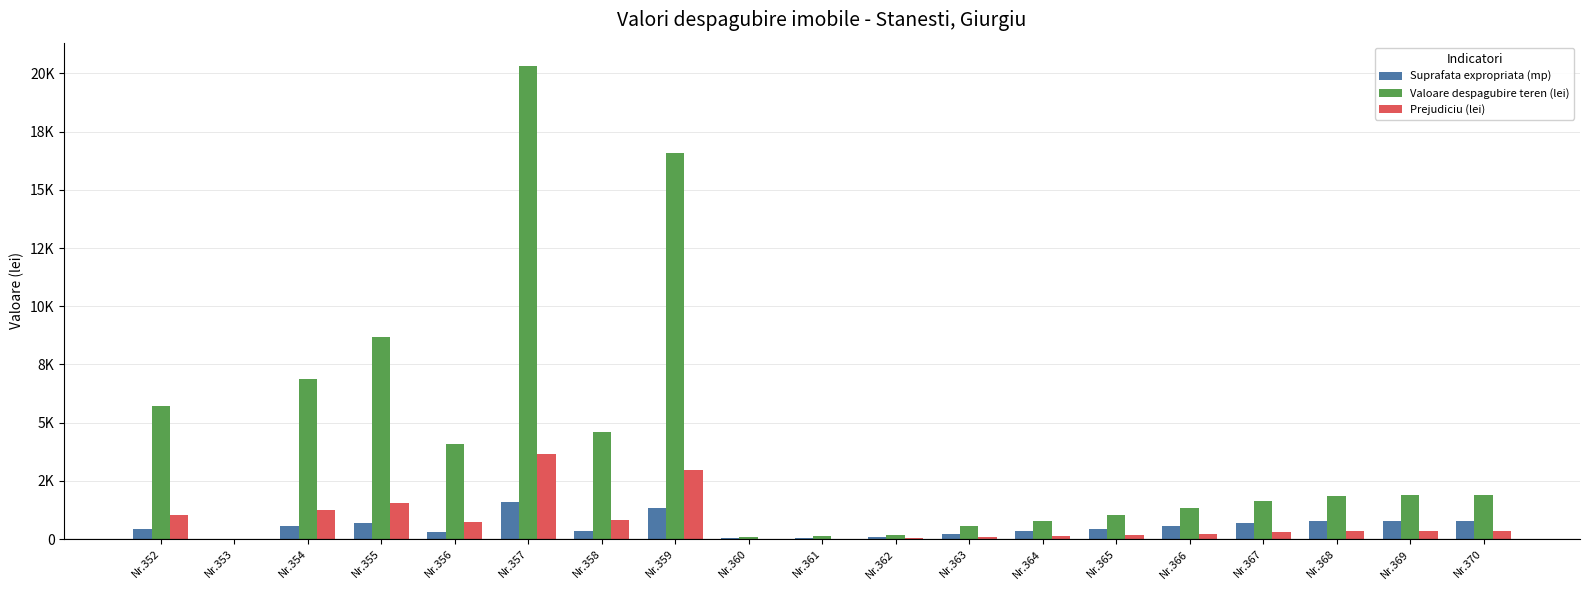

Does the chart contain stacked bars?

No